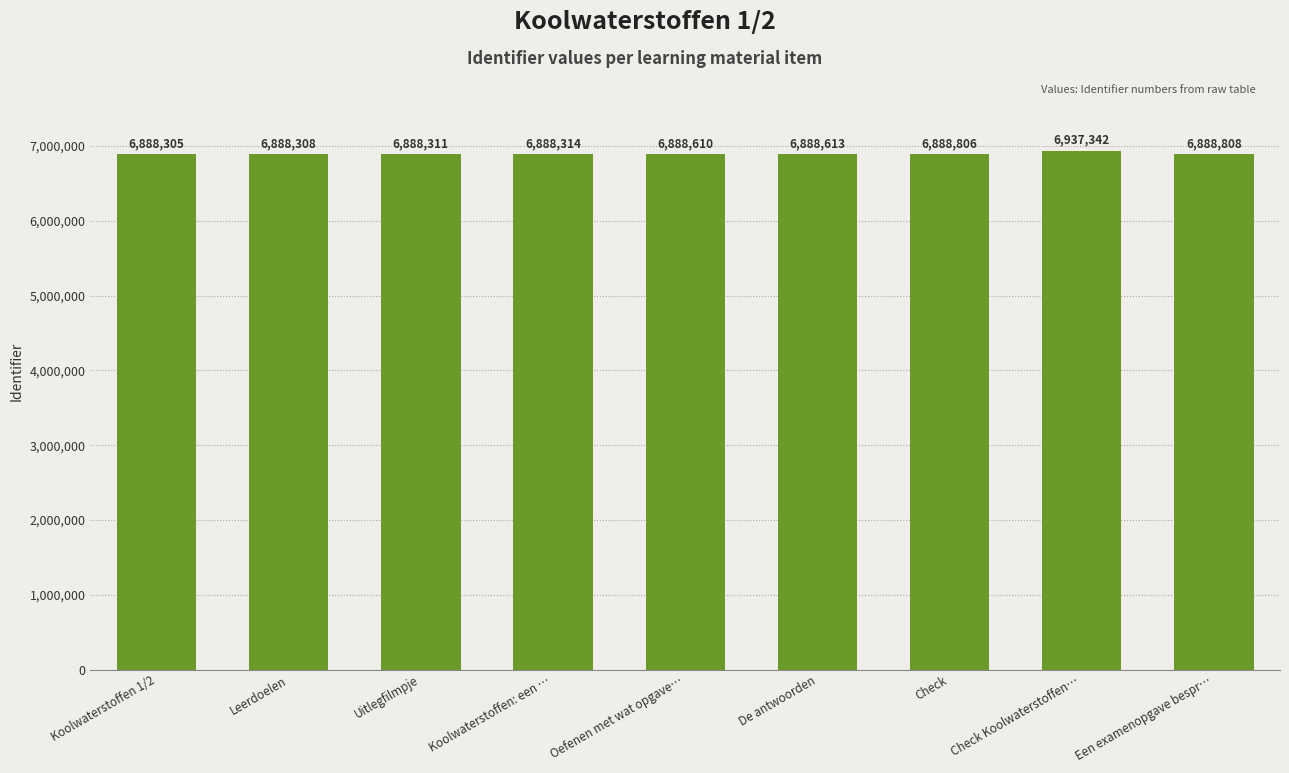

Reading left to right, transcribe all the data shown in this chart.

6888305	6888308	6888311	6888314	6888610	6888613	6888806	6937342	6888808